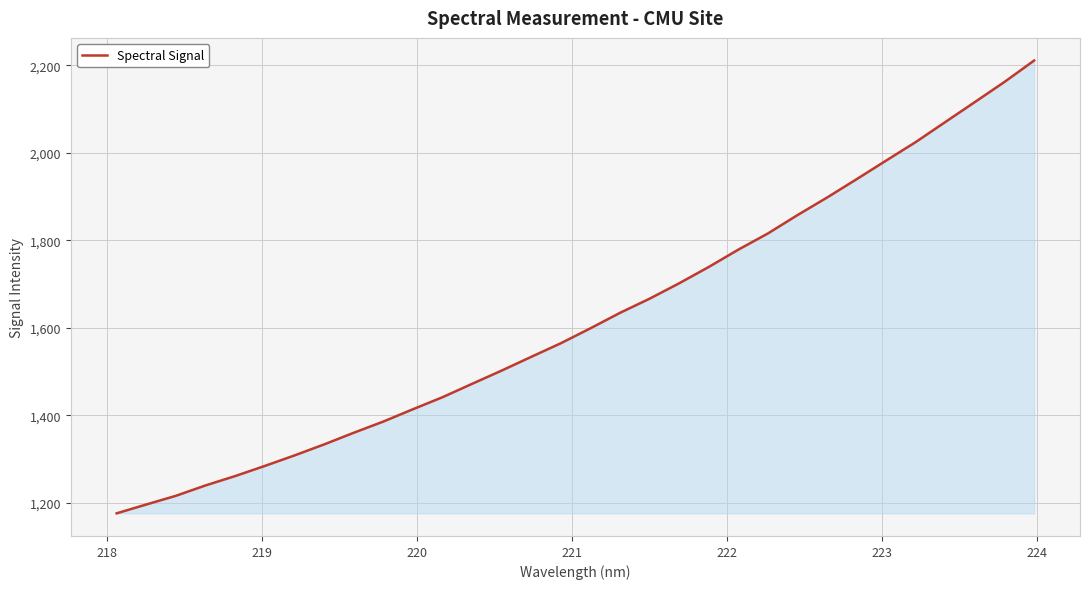

What is the sum of all values?

51880.4